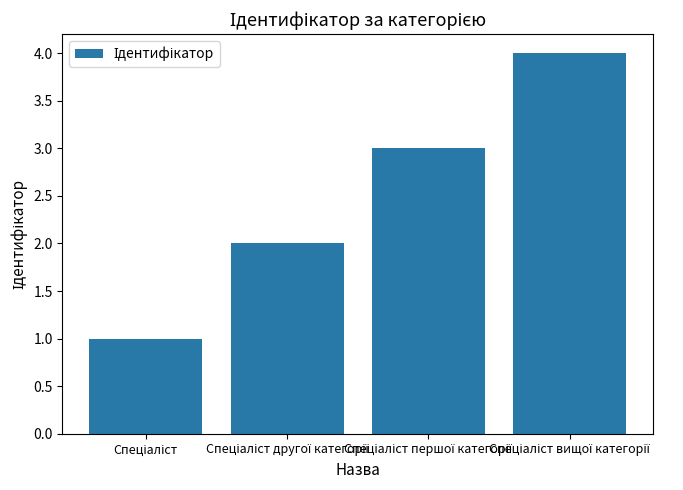

Reading left to right, transcribe all the data shown in this chart.

1	2	3	4